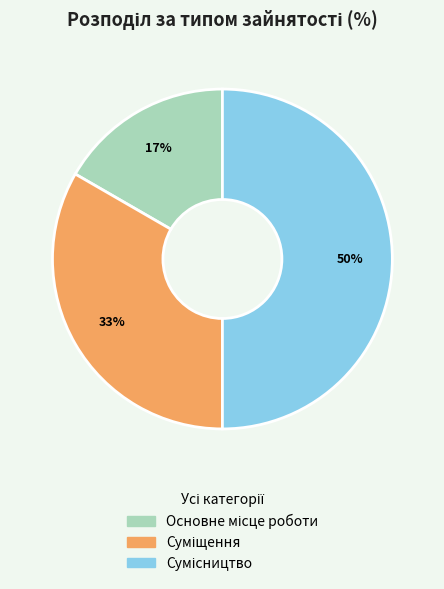

To the nearest percent, what is the difference between the largest and smallest slice percentages?

33%